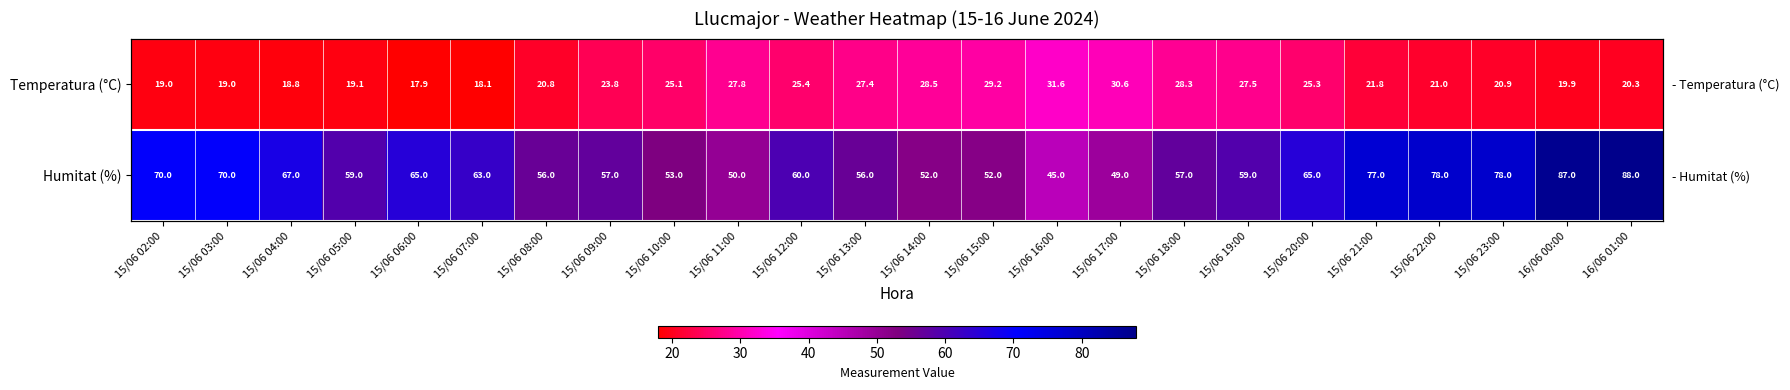

Rank the categories by Temperatura (°C) value from highest to lowest.

15/06 16:00, 15/06 17:00, 15/06 15:00, 15/06 14:00, 15/06 18:00, 15/06 11:00, 15/06 19:00, 15/06 13:00, 15/06 12:00, 15/06 20:00, 15/06 10:00, 15/06 09:00, 15/06 21:00, 15/06 22:00, 15/06 23:00, 15/06 08:00, 16/06 01:00, 16/06 00:00, 15/06 05:00, 15/06 02:00, 15/06 03:00, 15/06 04:00, 15/06 07:00, 15/06 06:00